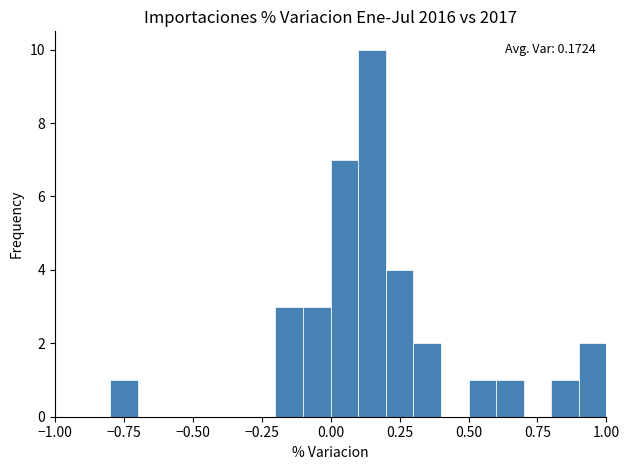

Read against the x-axis, roughly where is the centre of the tallest bar?

0.15